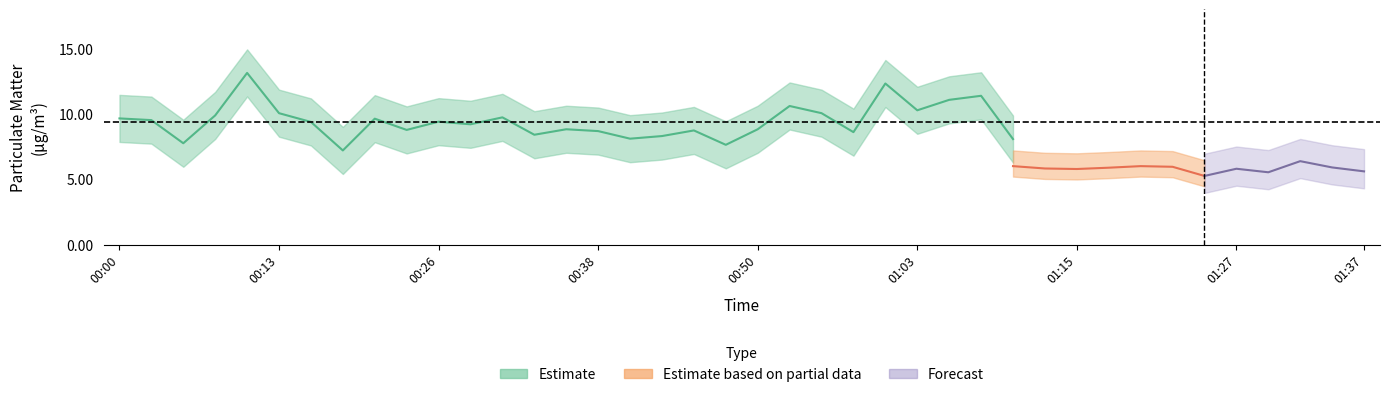

How many interior local valleys does the P1 series have?

13